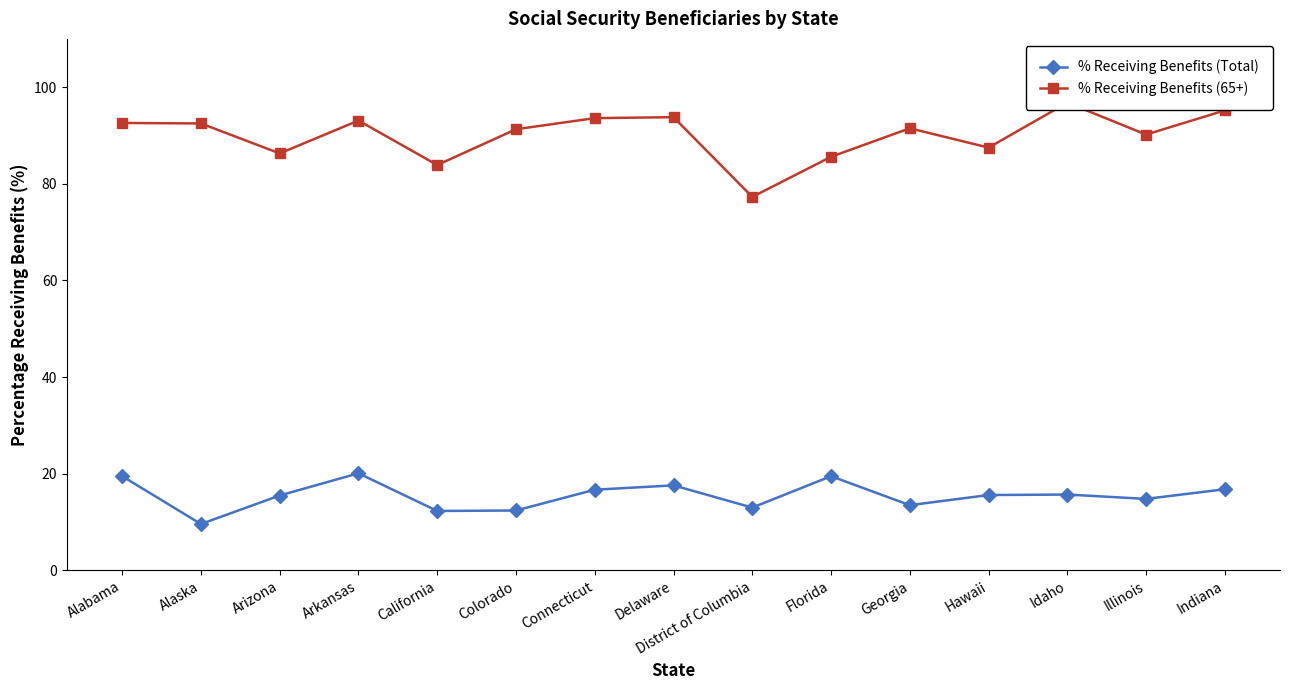

What position from the left is District of Columbia?

9